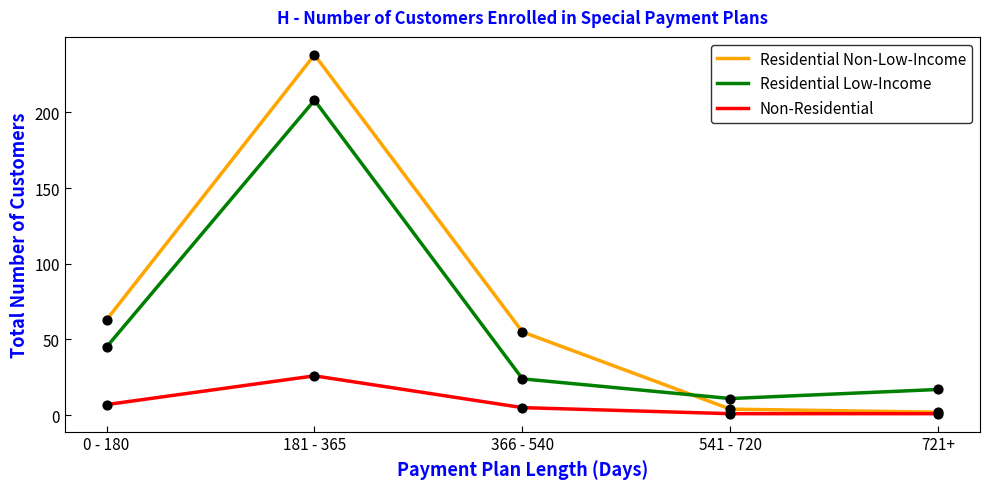

What are all the series names shown in the legend?

Residential Non-Low-Income, Residential Low-Income, Non-Residential